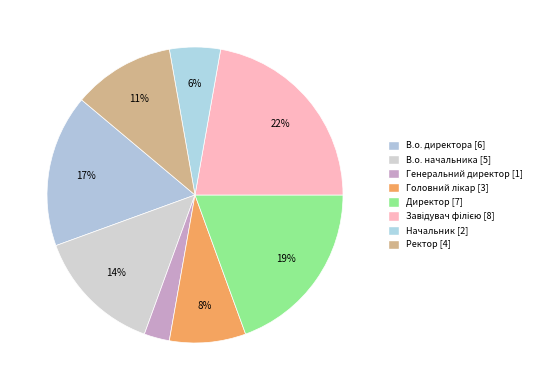

Count the number of slices in the pie.

8